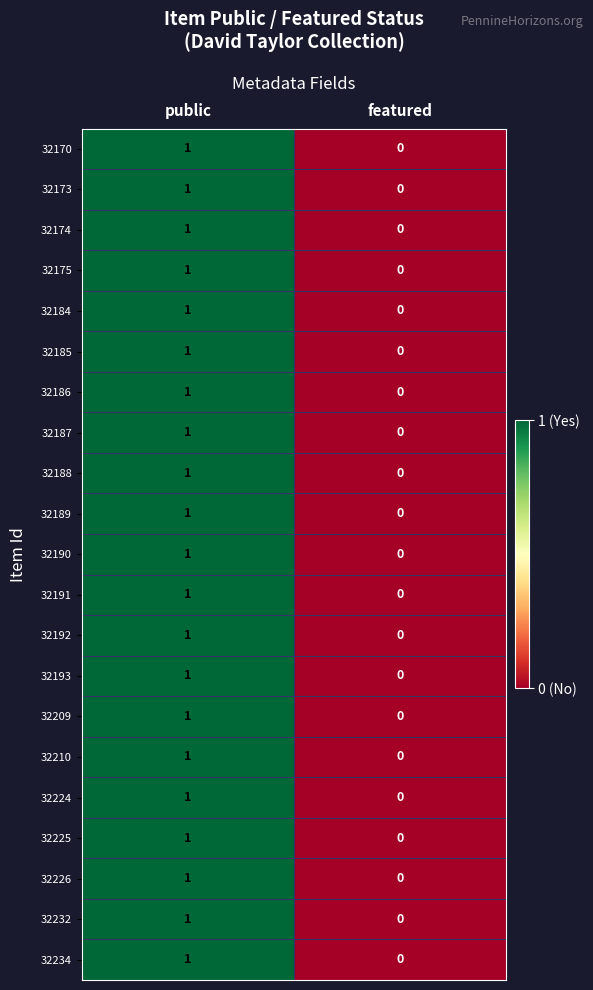

Rank the categories by 32190 value from lowest to highest.

featured, public